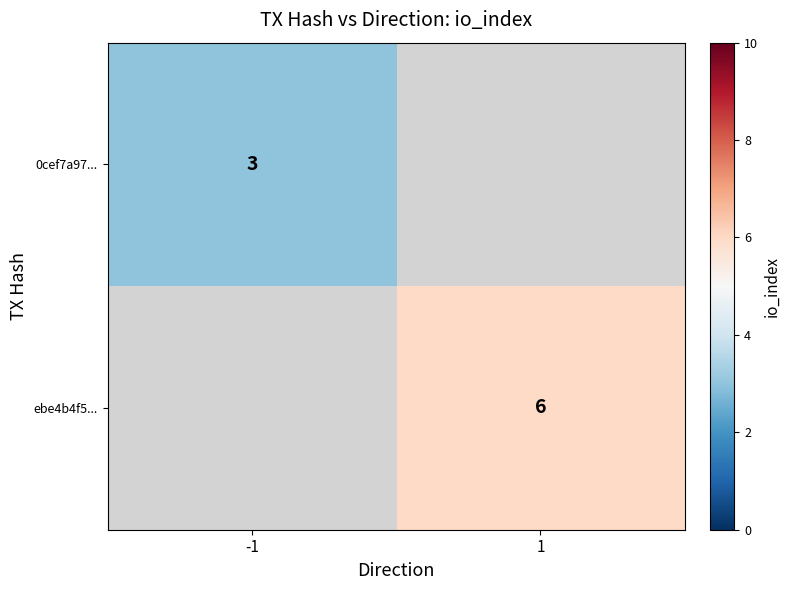

Is it true that 0cef7a97... equals 4 at -1?

False